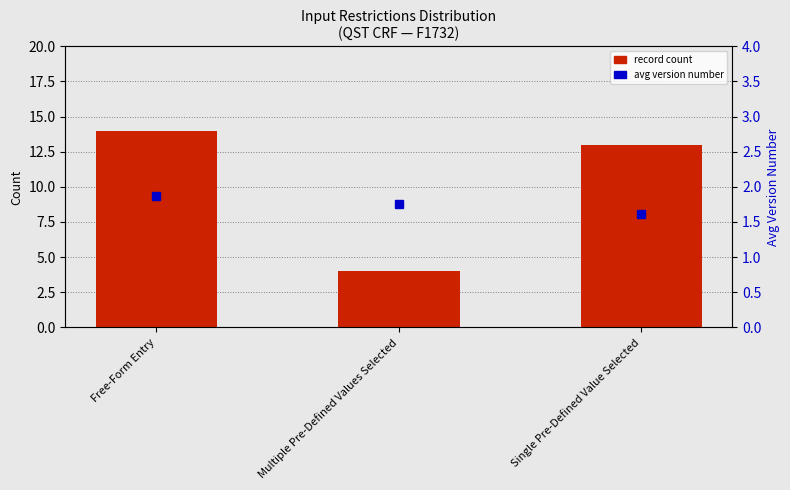

What is the difference between the maximum and second lowest values?

1